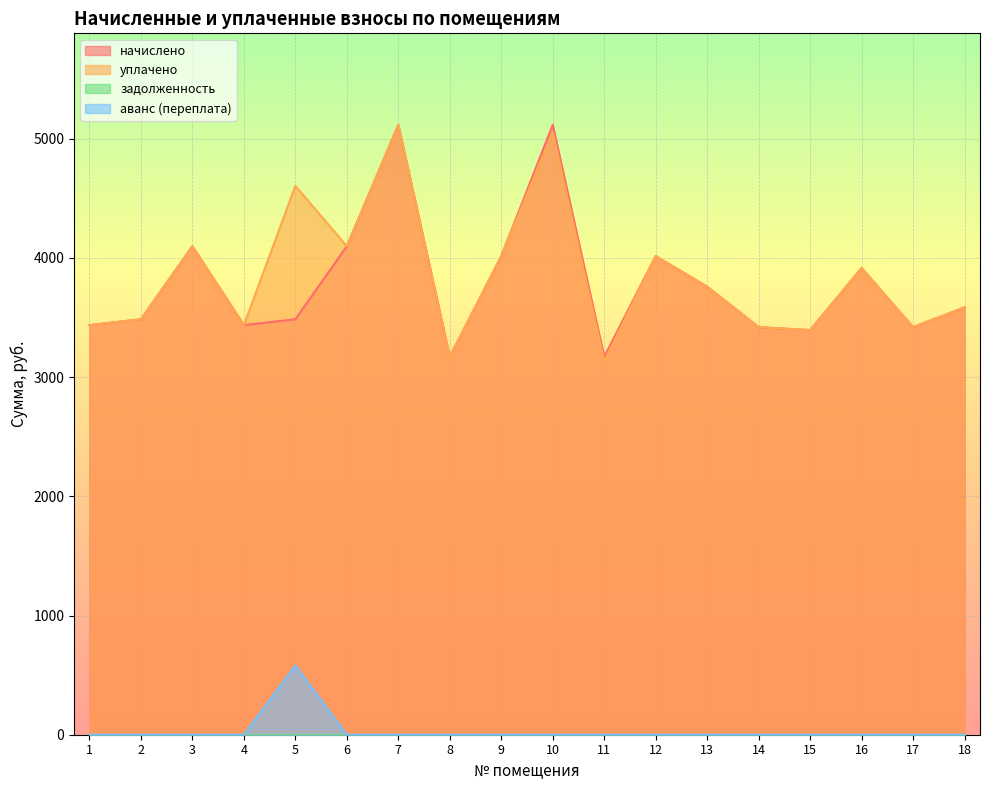

True or false: аванс (переплата) and начислено intersect in this chart.

False